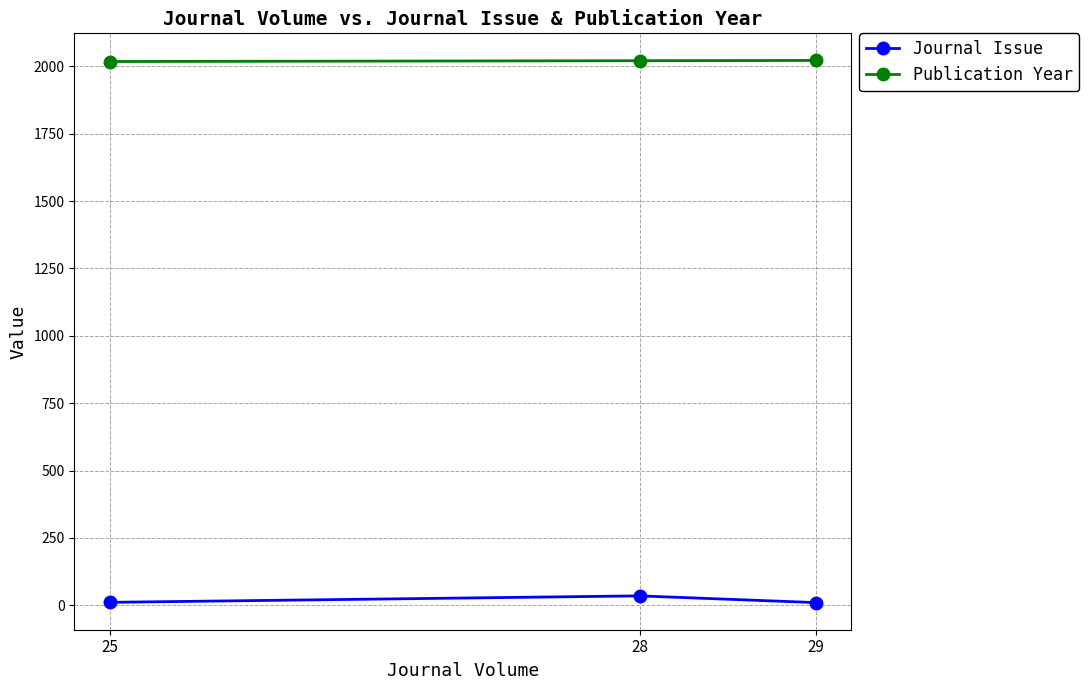

Which label corresponds to the largest value in the chart?

29